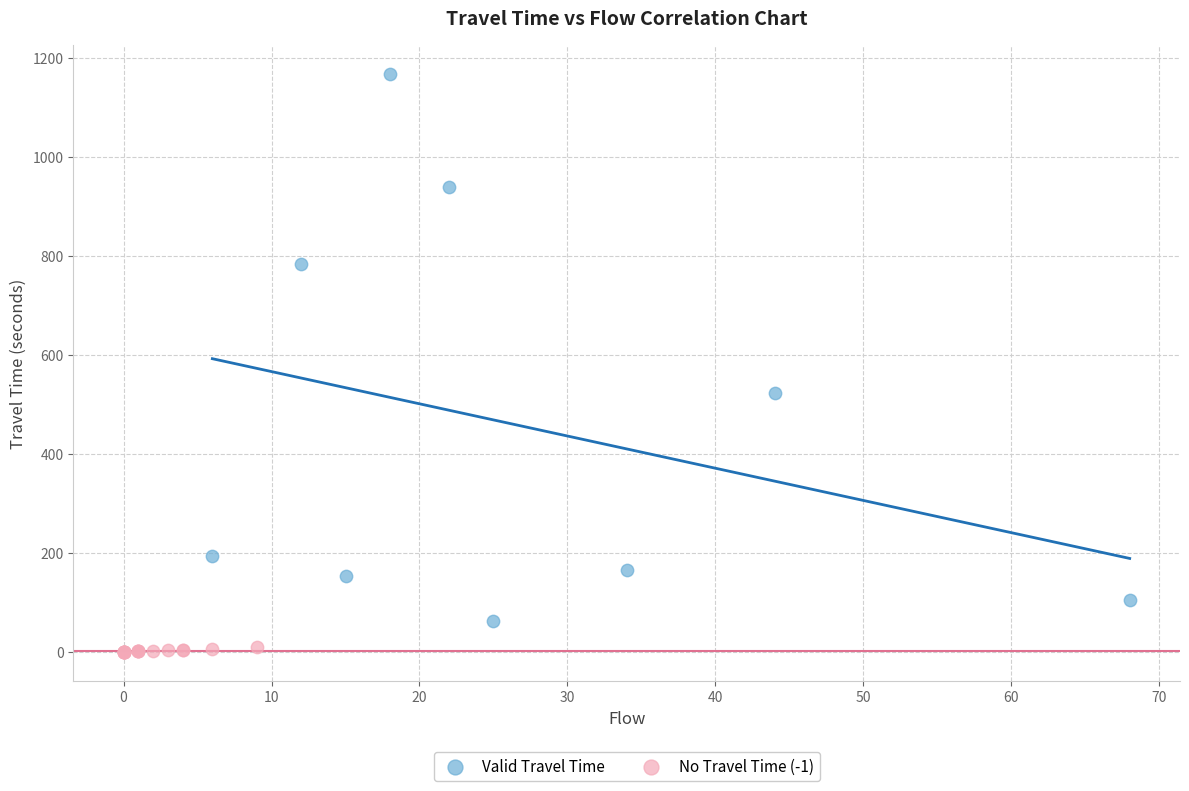

Which series has the widest spread of Y values?

Valid Travel Time